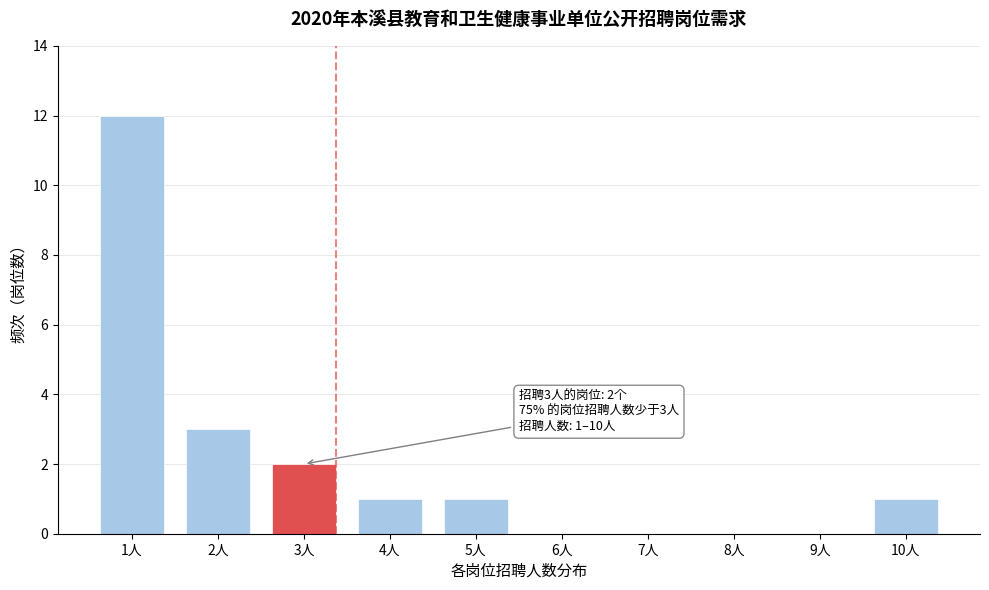

Reading left to right, list all the values displayed in this chart.

1人=12	2人=3	3人=2	4人=1	5人=1	6人=0	7人=0	8人=0	9人=0	10人=1